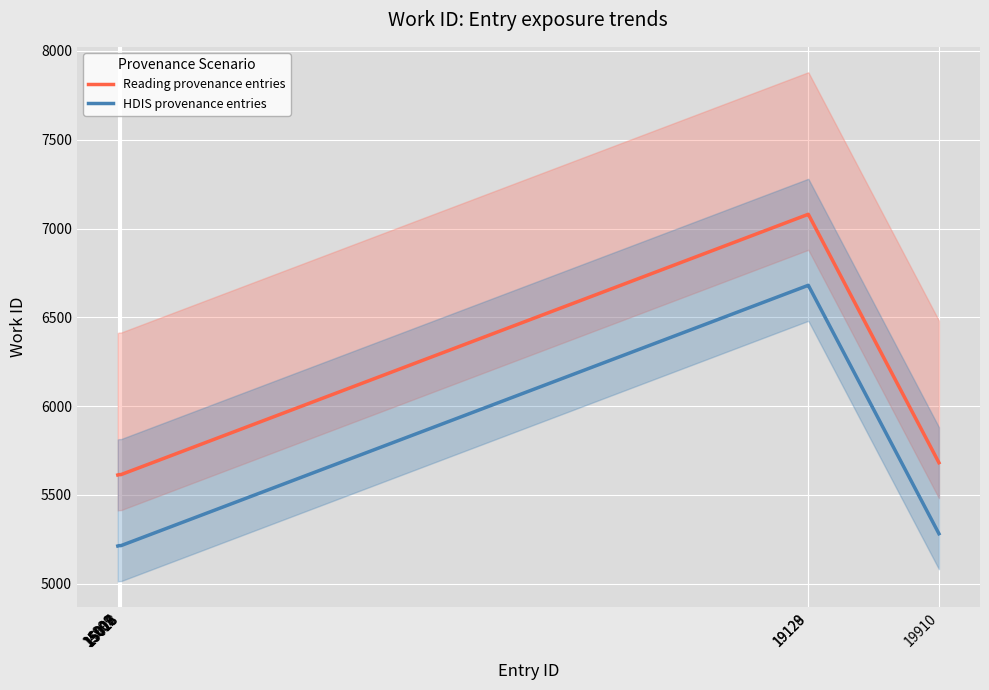

List the series in order of their peak value, highest first.

Reading provenance entries, HDIS provenance entries